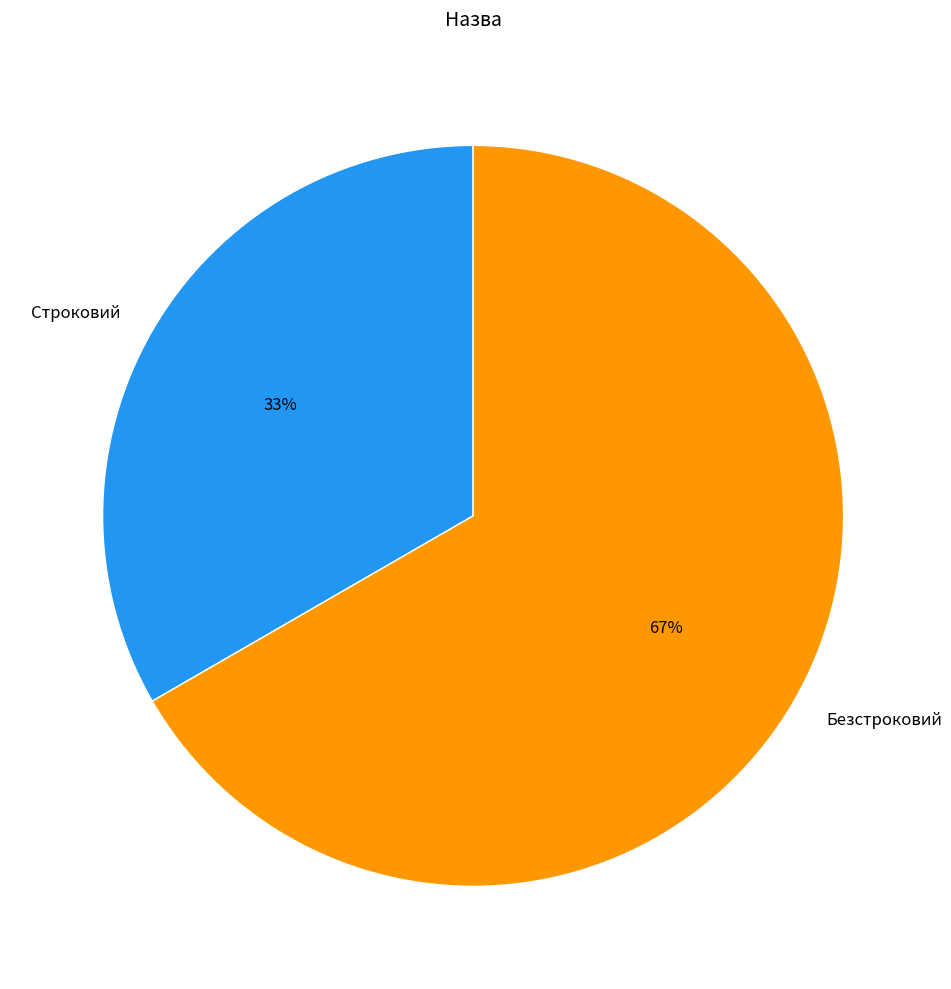

Count the number of slices in the pie.

2